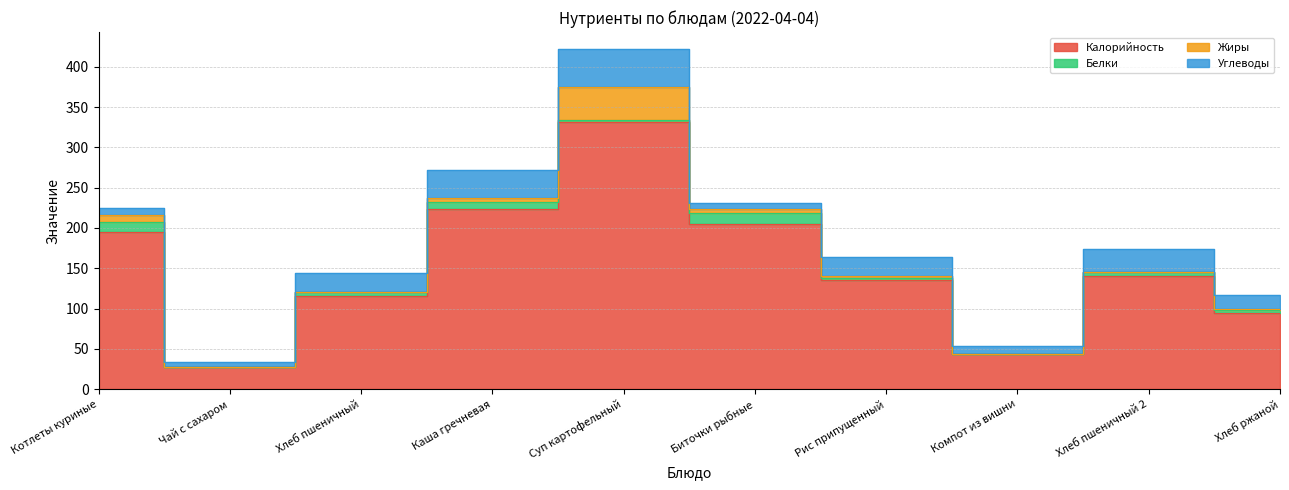

At Хлеб пшеничный, list the series in order from largest to smallest.

Калорийность, Углеводы, Белки, Жиры